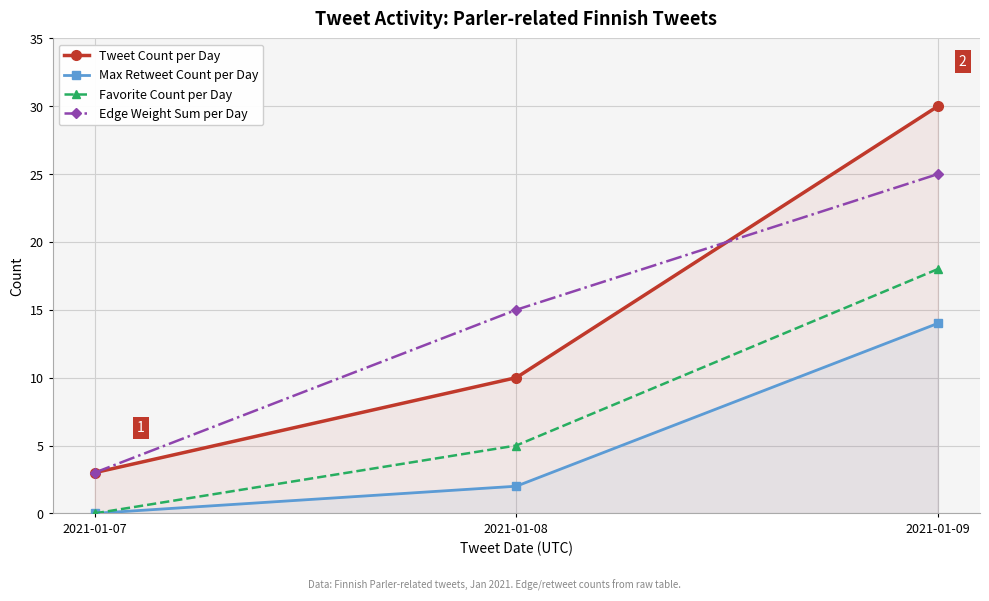

Which has a higher value, 2021-01-07 or 2021-01-08?

2021-01-08